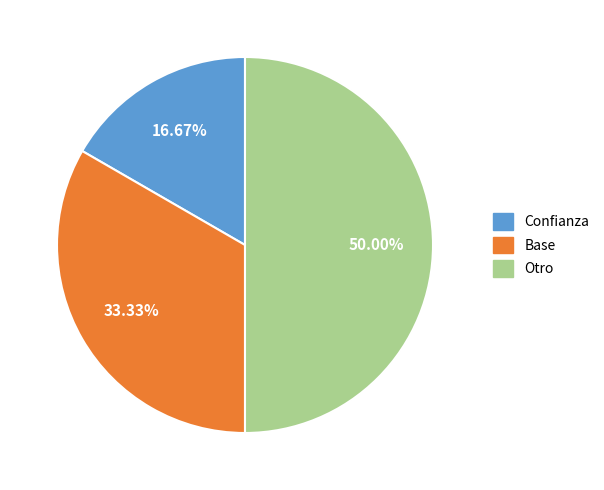

Rank the categories by value from lowest to highest.

Confianza, Base, Otro